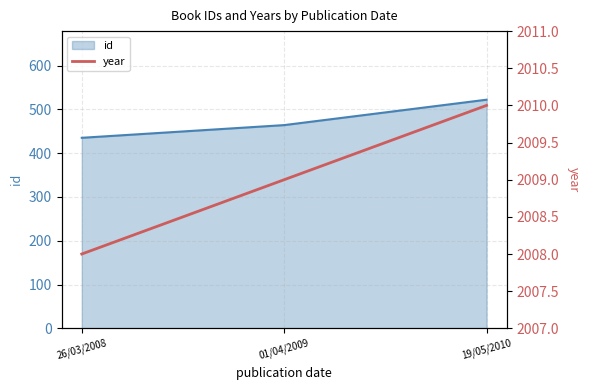

Rank the categories by value from highest to lowest.

19/05/2010, 01/04/2009, 26/03/2008